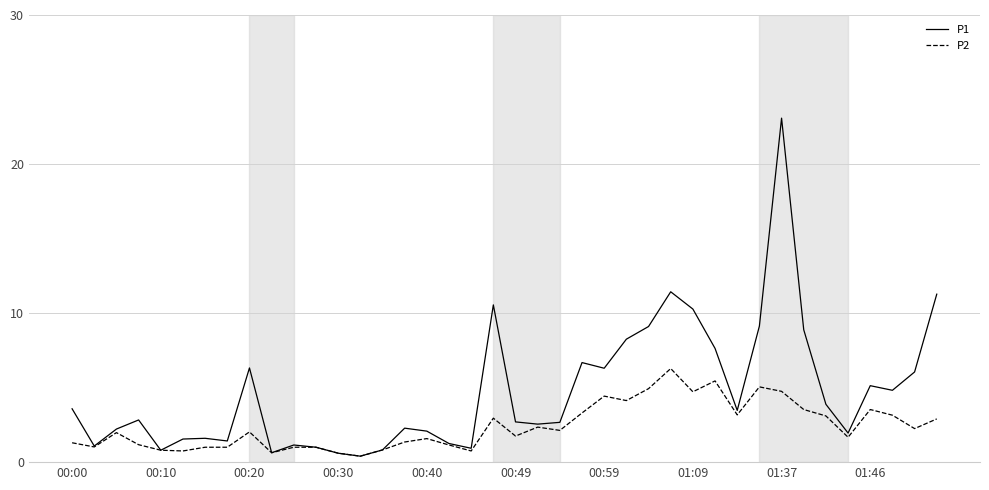

True or false: P2 has more than 1 interior local peaks.

True